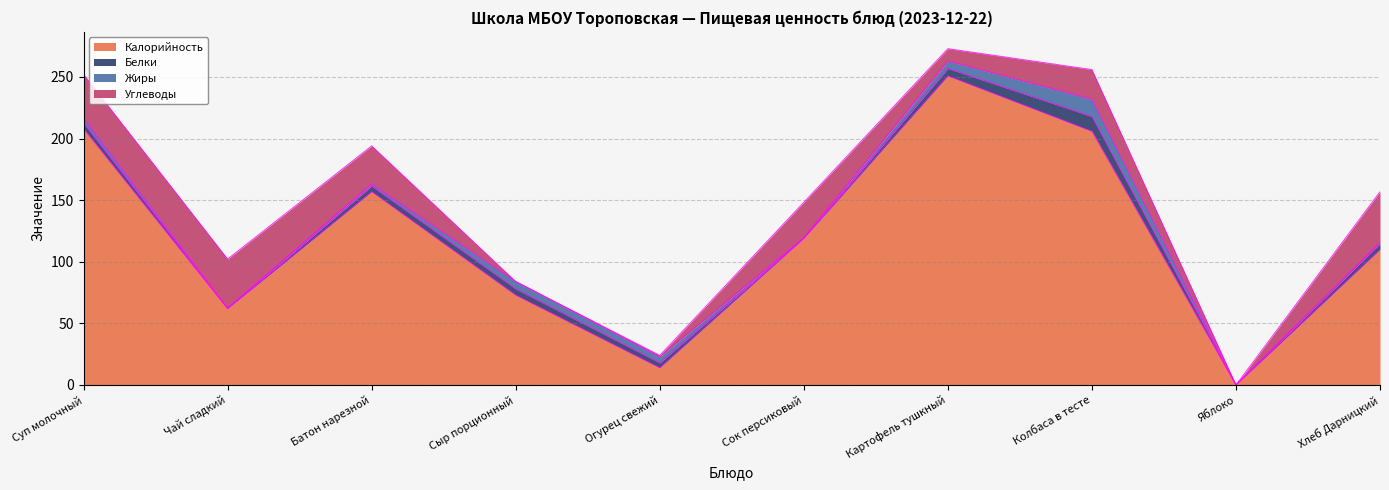

Which has a higher value, Суп молочный or Яблоко?

Суп молочный